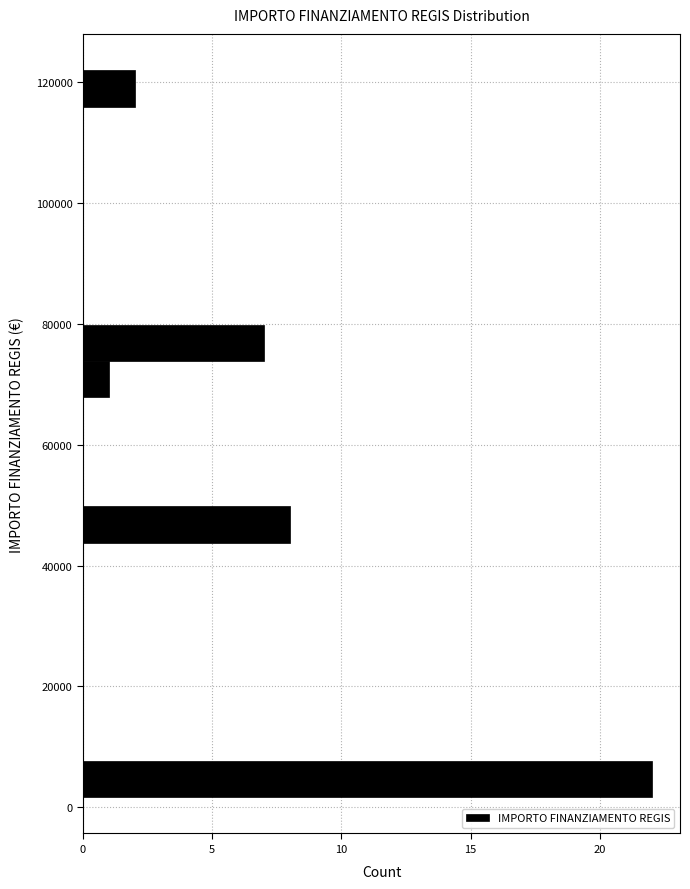

Around what value on the y-axis is the longest bar? Give the approximate position of its centre, as read against the axis.

4000